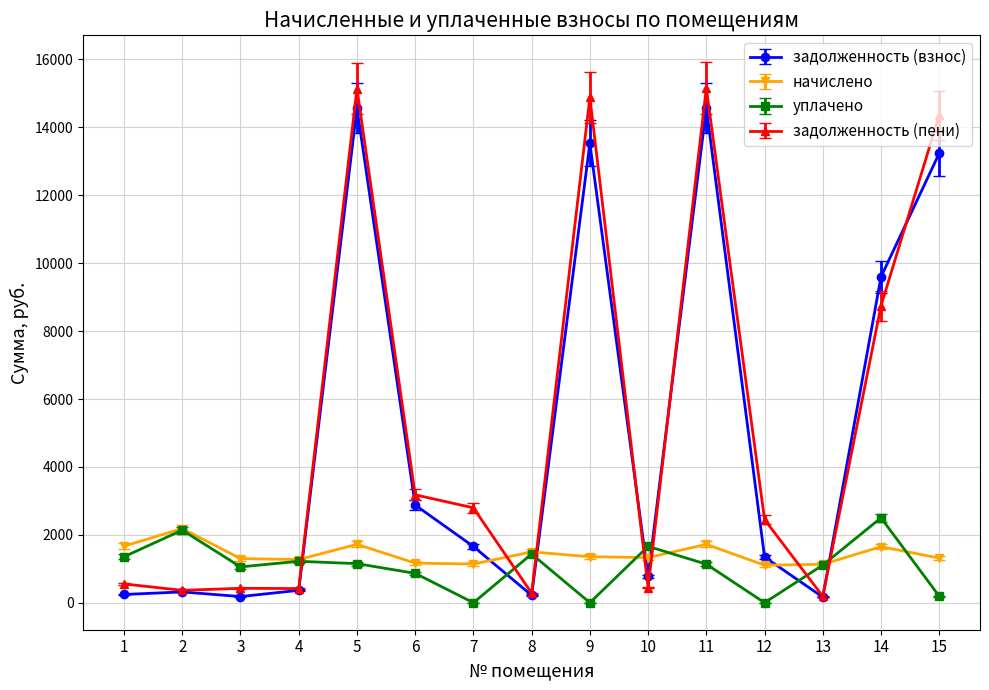

What is the lowest value of the начислено series?

1103.7